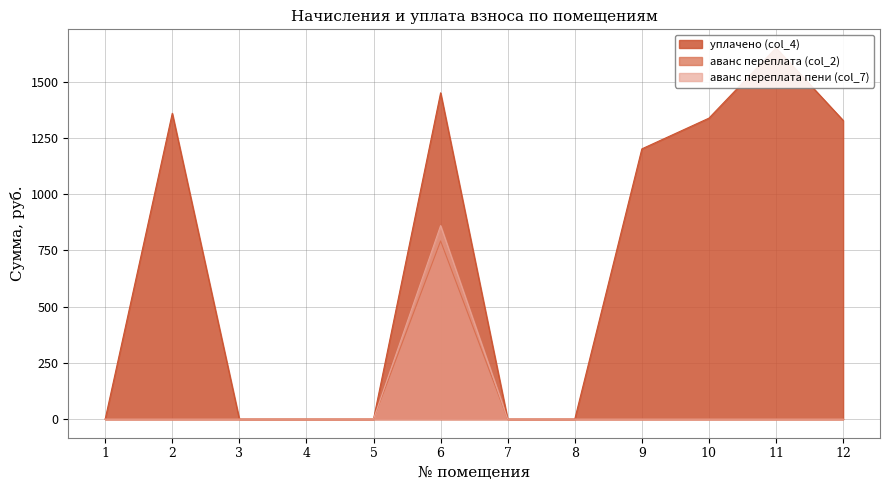

How many values in the аванс переплата (col_2) series exceed 0?

1